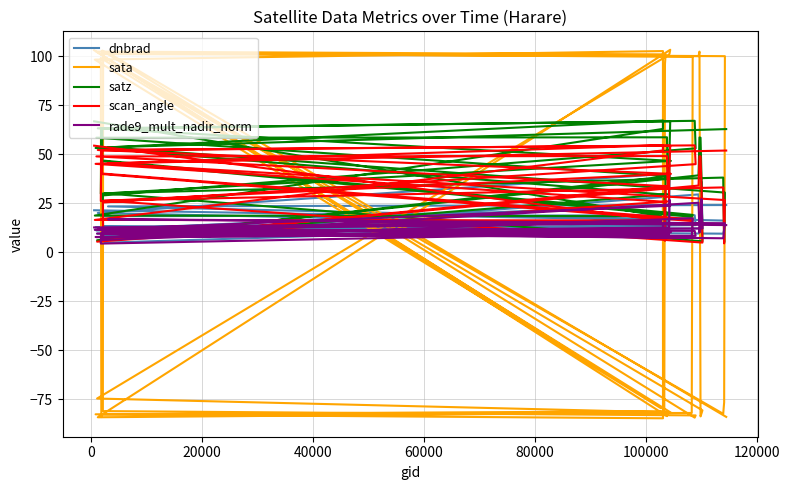

Which series has the largest total across all categories?

satz